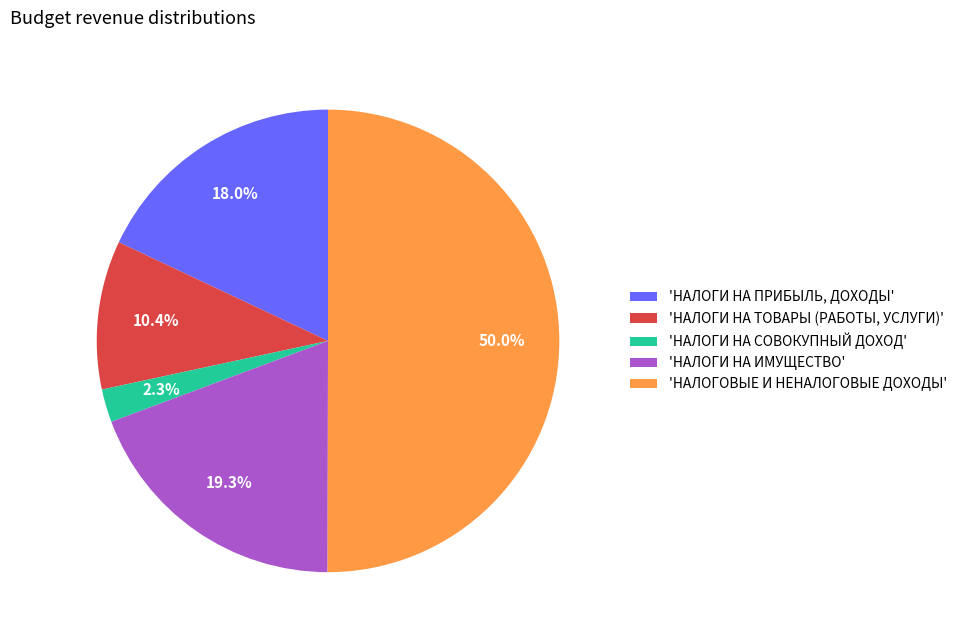

Which category has the biggest portion of the pie?

'НАЛОГОВЫЕ И НЕНАЛОГОВЫЕ ДОХОДЫ'